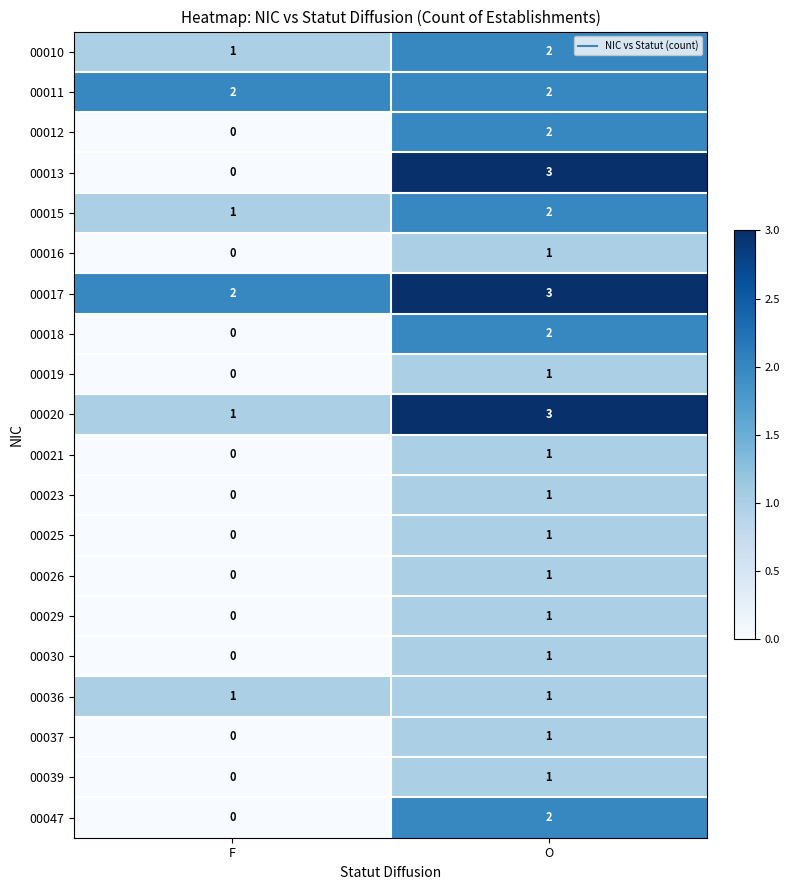

The 00021 series shows 0 at O. True or false?

False